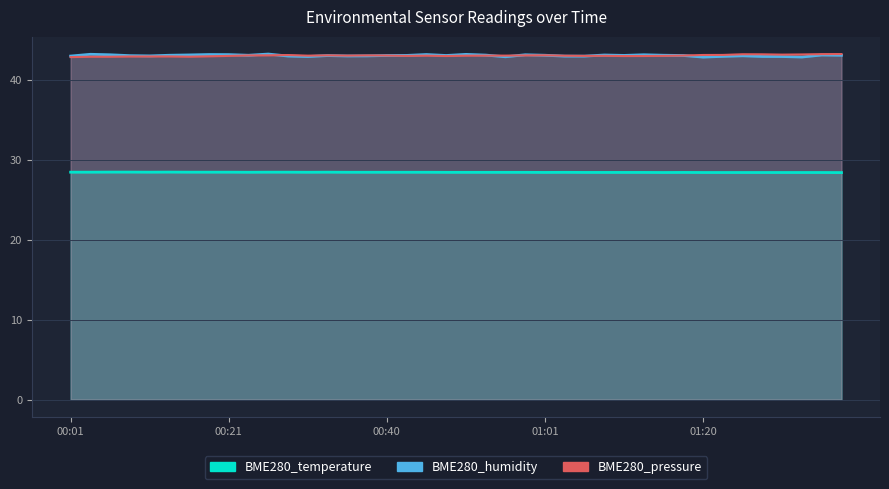

Reading left to right, transcribe all the data shown in this chart.

BME280_temperature: 00:01=28.4	00:04=28.4	00:06=28.4	00:09=28.4	00:11=28.4	00:14=28.4	00:16=28.4	00:18=28.4	00:21=28.4	00:23=28.4	00:26=28.4	00:28=28.4	00:31=28.4	00:33=28.4	00:36=28.4	00:38=28.4	00:40=28.4	00:43=28.4	00:46=28.4	00:48=28.4	00:50=28.4	00:53=28.4	00:56=28.4	00:58=28.4	01:01=28.4	01:03=28.4	01:05=28.4	01:08=28.4	01:10=28.4	01:13=28.4	01:15=28.4	01:18=28.4	01:20=28.4	01:22=28.4	01:25=28.4	01:27=28.4	01:30=28.4	01:32=28.4	01:35=28.4	01:37=28.4
BME280_humidity: 00:01=43.0	00:04=43.2	00:06=43.1	00:09=43.0	00:11=43.0	00:14=43.0	00:16=43.1	00:18=43.1	00:21=43.1	00:23=43.0	00:26=43.2	00:28=43.0	00:31=42.9	00:33=43.0	00:36=43.0	00:38=43.0	00:40=43.0	00:43=43.0	00:46=43.1	00:48=43.0	00:50=43.2	00:53=43.1	00:56=42.9	00:58=43.1	01:01=43.0	01:03=42.9	01:05=42.9	01:08=43.1	01:10=43.0	01:13=43.1	01:15=43.0	01:18=43.0	01:20=42.8	01:22=42.9	01:25=43.0	01:27=42.9	01:30=42.9	01:32=42.8	01:35=43.1	01:37=43.0
BME280_pressure: 00:01=42.8	00:04=42.9	00:06=42.9	00:09=42.9	00:11=42.9	00:14=42.9	00:16=42.9	00:18=42.9	00:21=43.0	00:23=43.0	00:26=43.0	00:28=43.1	00:31=43.0	00:33=43.0	00:36=43.0	00:38=43.0	00:40=43.0	00:43=43.0	00:46=43.0	00:48=43.0	00:50=43.0	00:53=43.0	00:56=43.0	00:58=43.0	01:01=43.0	01:03=43.0	01:05=43.0	01:08=43.0	01:10=43.0	01:13=43.0	01:15=43.0	01:18=43.0	01:20=43.1	01:22=43.1	01:25=43.2	01:27=43.2	01:30=43.1	01:32=43.2	01:35=43.2	01:37=43.2